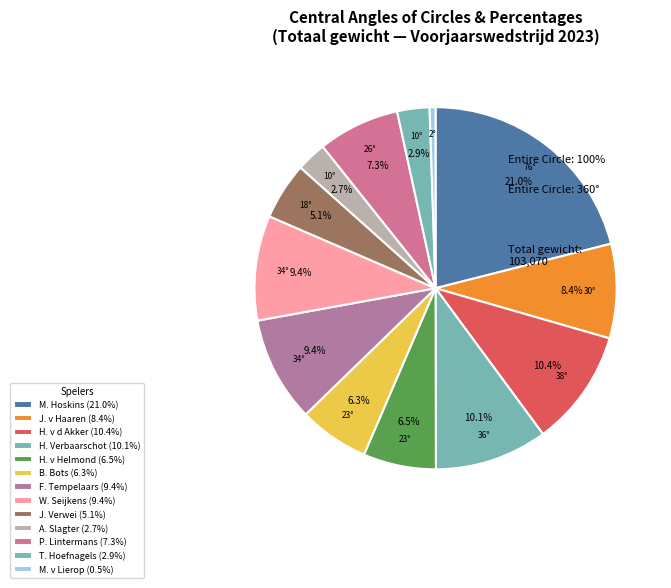

Rank the categories by value from highest to lowest.

M. Hoskins, H. v d Akker, H. Verbaarschot, F. Tempelaars, W. Seijkens, J. v Haaren, P. Lintermans, H. v Helmond, B. Bots, J. Verwei, T. Hoefnagels, A. Slagter, M. v Lierop